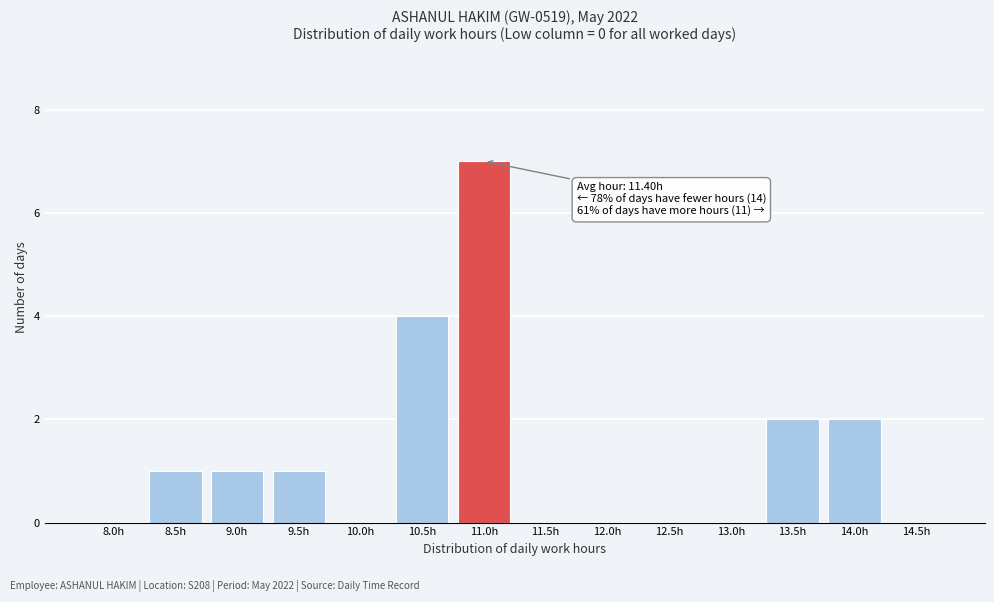

Reading right to left, extract all data points from this chart.

14.5h=0	14.0h=2	13.5h=2	13.0h=0	12.5h=0	12.0h=0	11.5h=0	11.0h=7	10.5h=4	10.0h=0	9.5h=1	9.0h=1	8.5h=1	8.0h=0